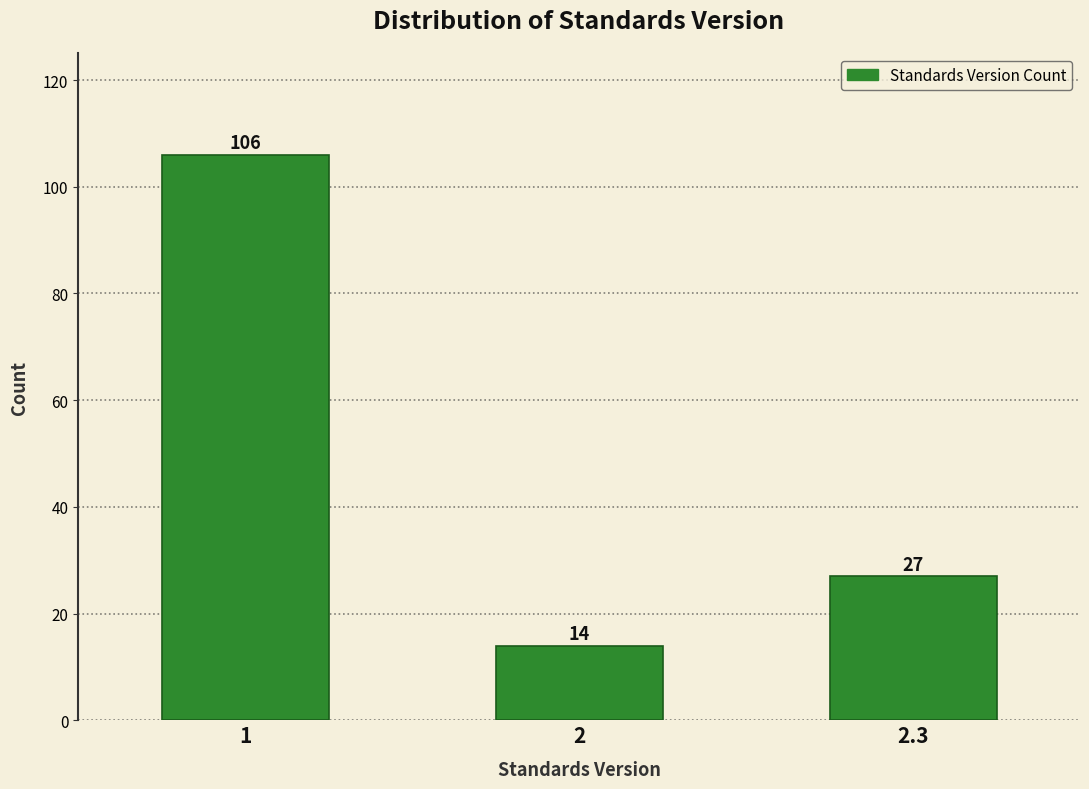

Reading right to left, what are all the values shown in this chart?

2.3=27	2=14	1=106